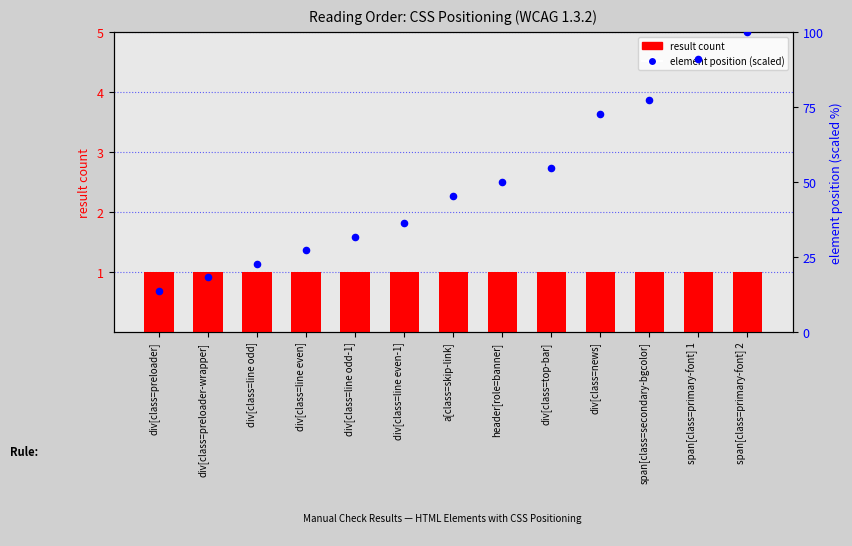

What are all the series names shown in the legend?

result count, element position (scaled)